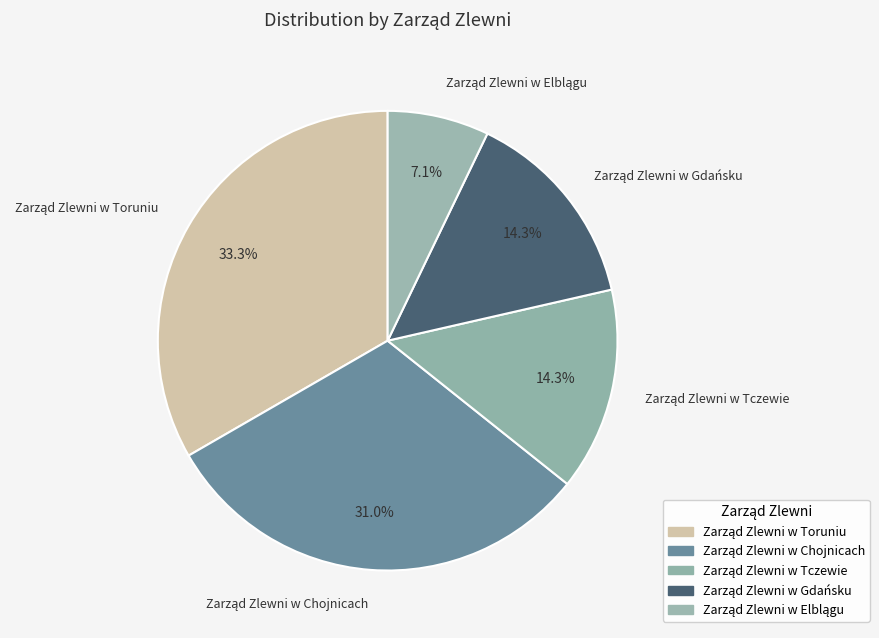

Is there any slice that represents more than half of the pie?

No